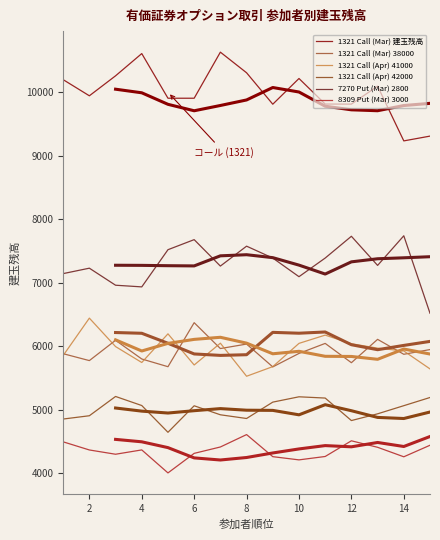

What is the total value across all series at 10?

39047.0